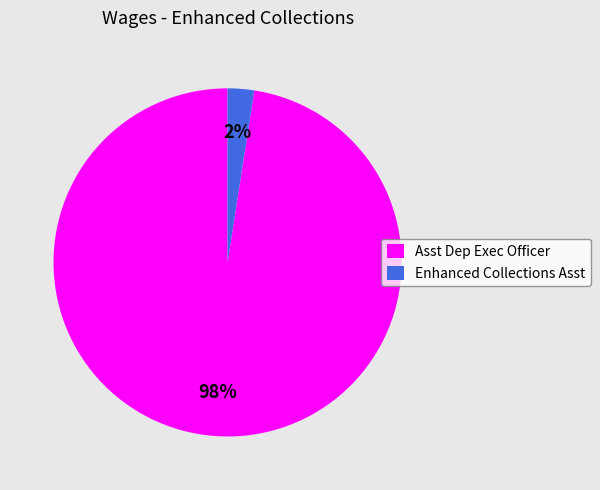

To the nearest percent, what percentage of the pie is Asst Dep Exec Officer?

98%